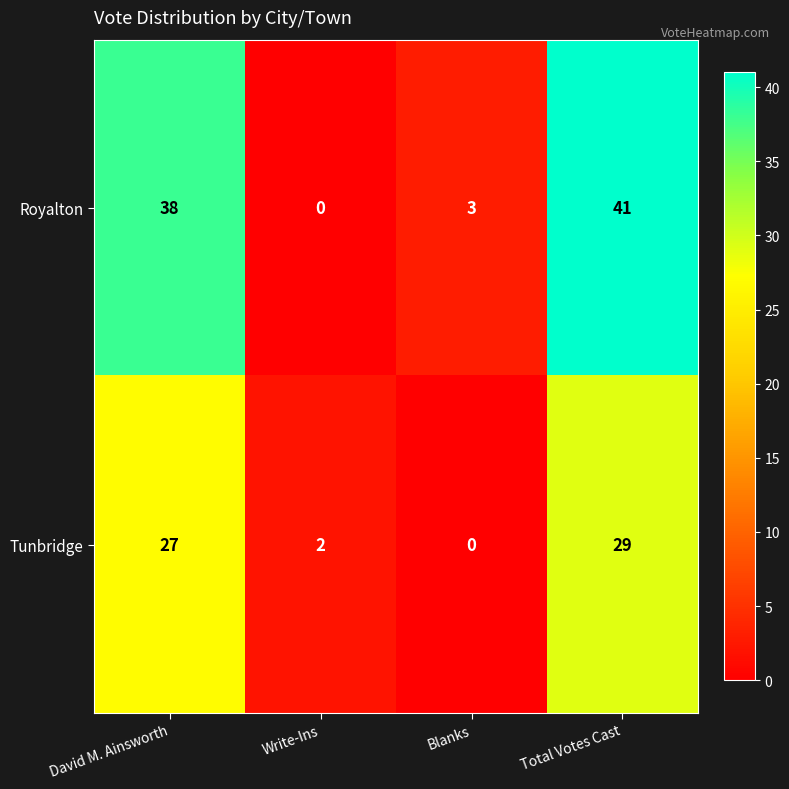

What is the difference between the maximum and minimum values in the Tunbridge series?

29